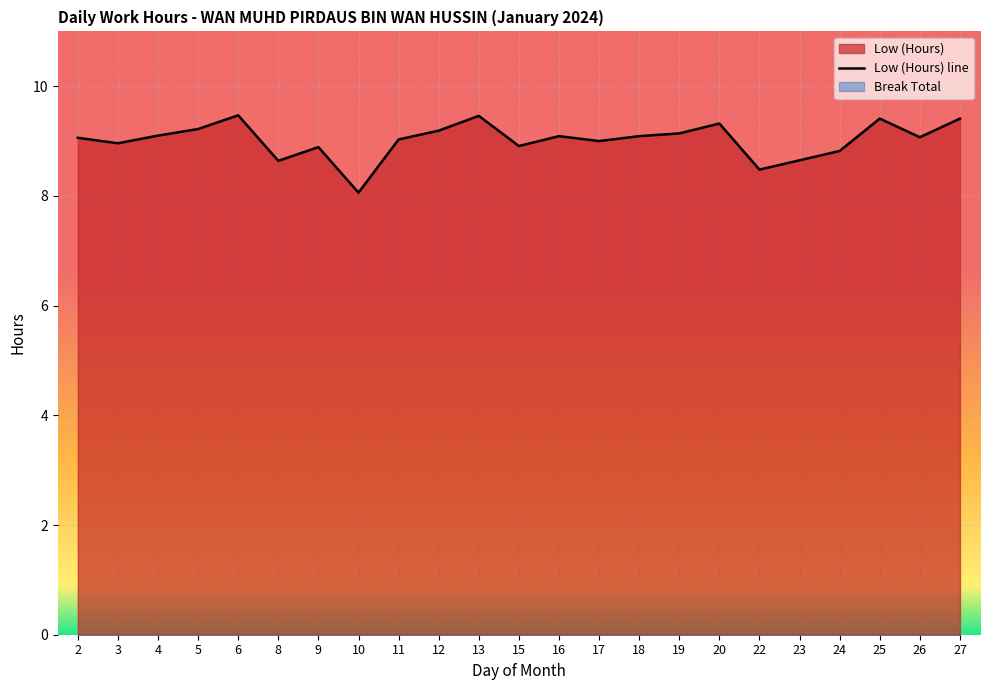

What is the value of the 15th point from the left?

9.1